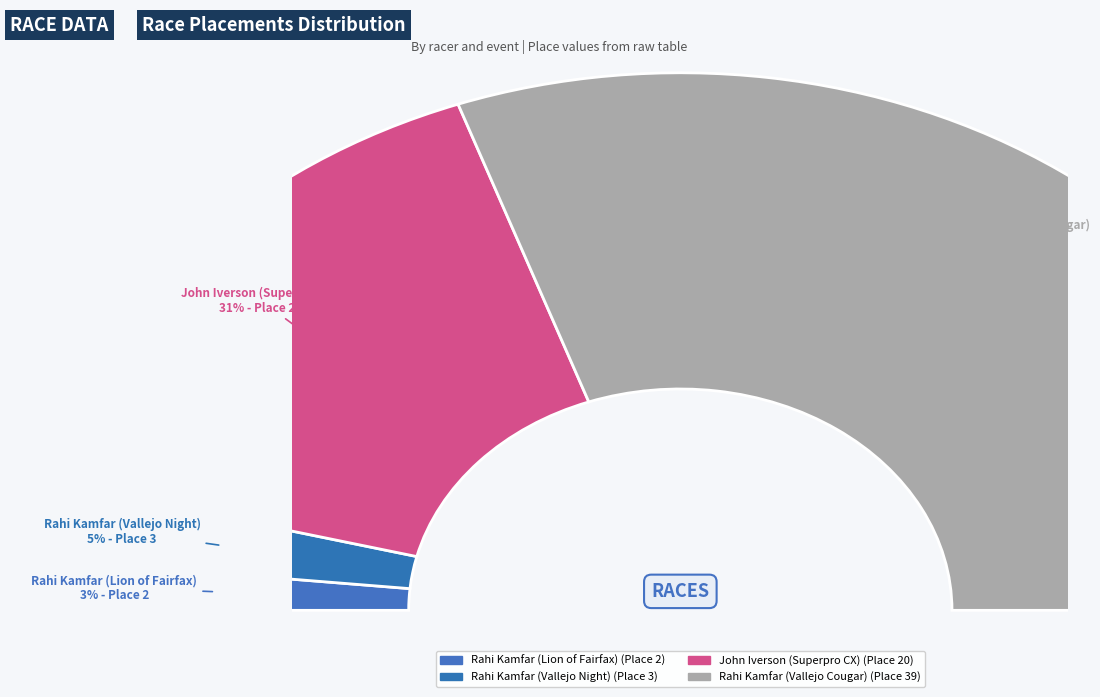

How many slices are in this pie chart?

4